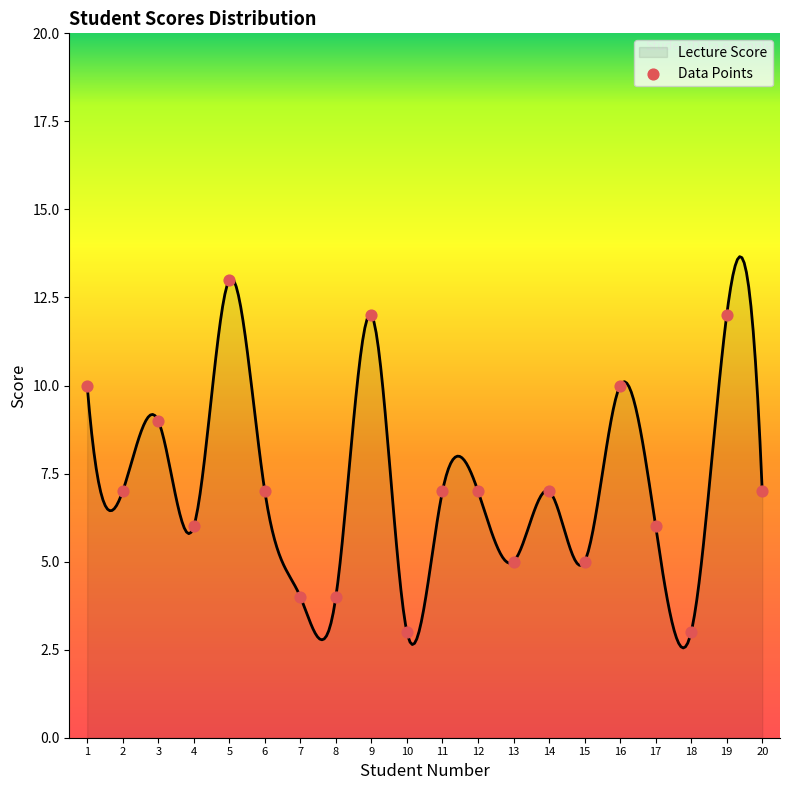

Between 8 and 12, which is larger?

12